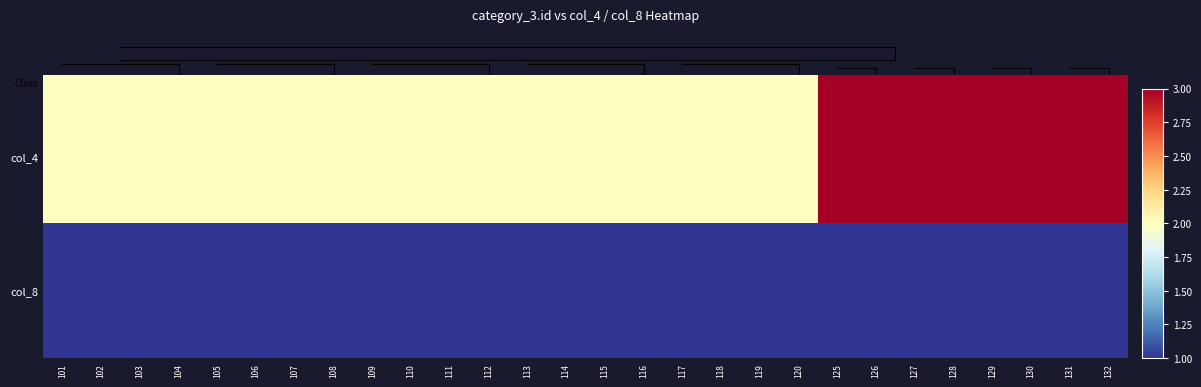

Rank the series by their average value, from highest to lowest.

Class, col_8